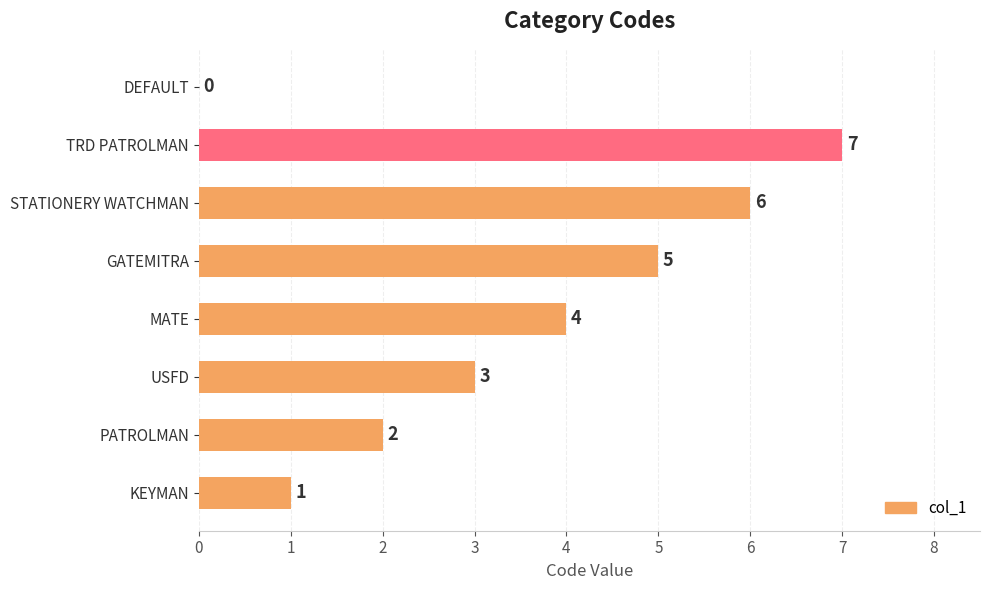

Reading bottom to top, transcribe all the data shown in this chart.

KEYMAN=1	PATROLMAN=2	USFD=3	MATE=4	GATEMITRA=5	STATIONERY WATCHMAN=6	TRD PATROLMAN=7	DEFAULT=0